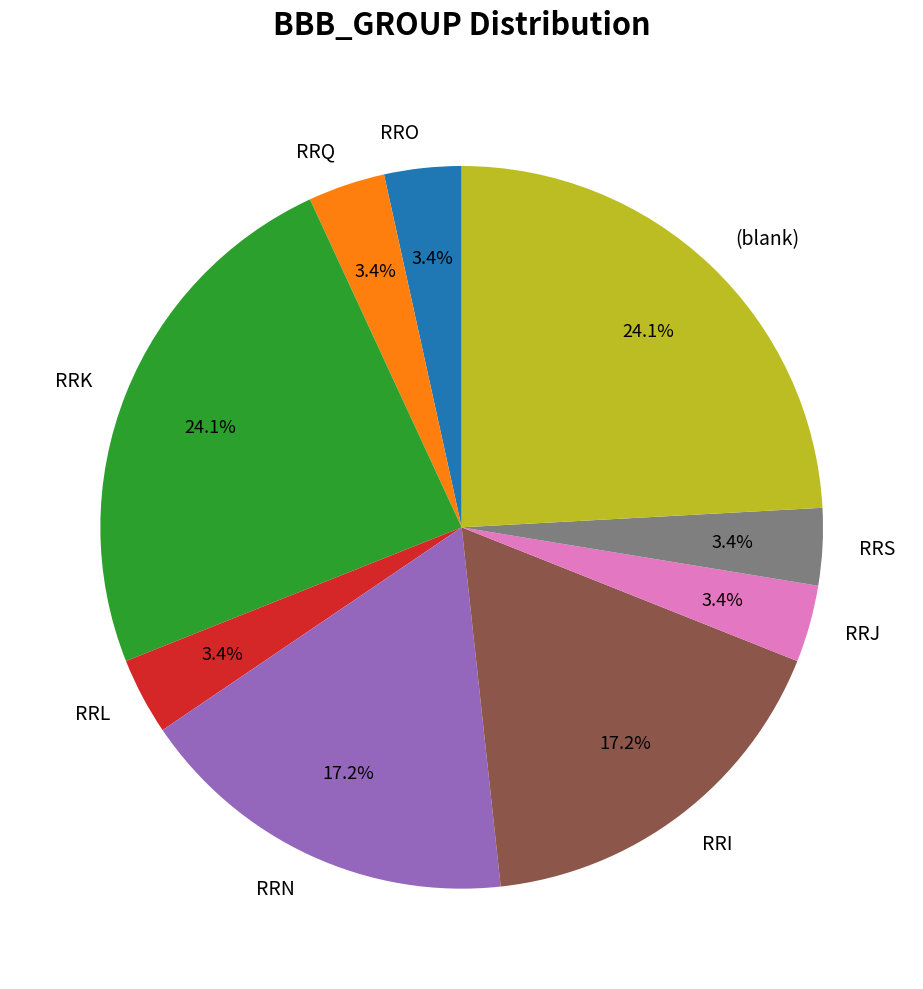

Approximately how many times larger is the value at RRL compared to RRO?

1.0